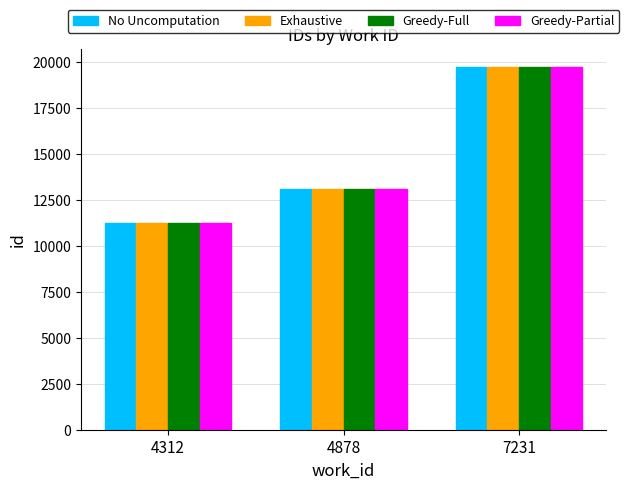

List the labels in order of Greedy-Partial value, smallest first.

4312, 4878, 7231